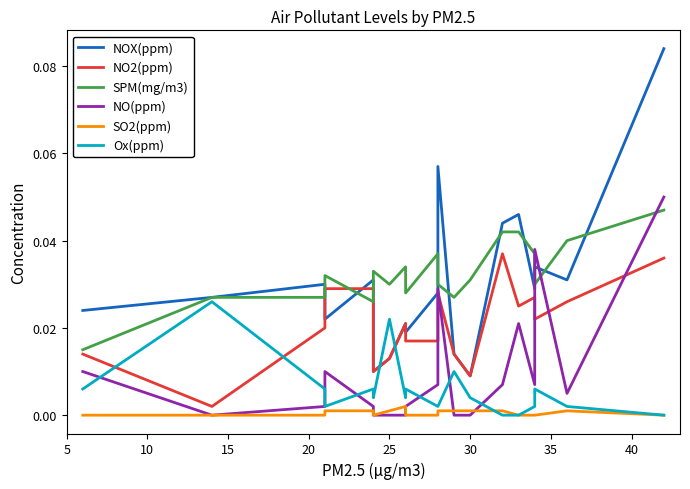

How many series are shown in this chart?

6